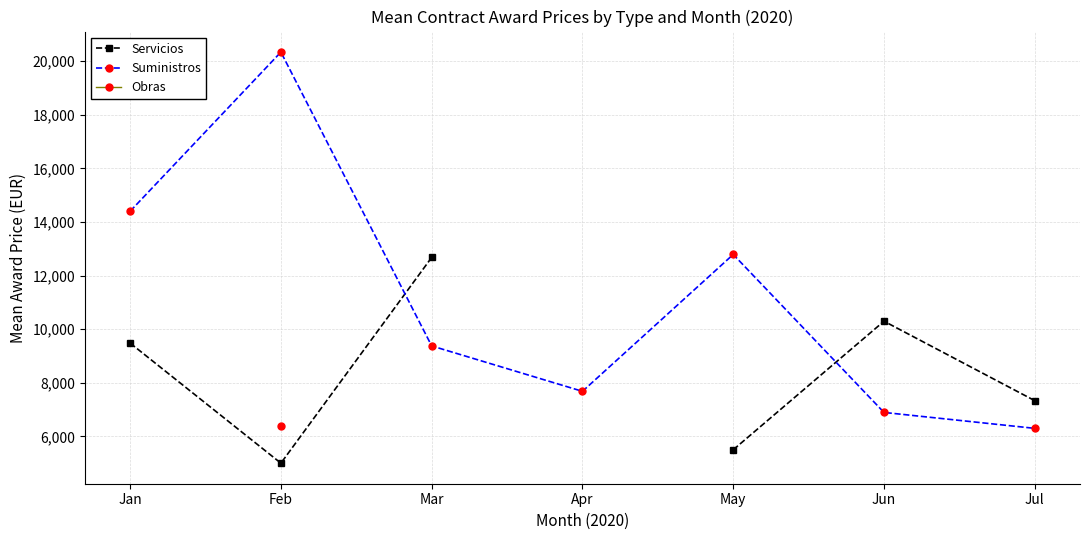

What is the smallest value displayed?

5000.0